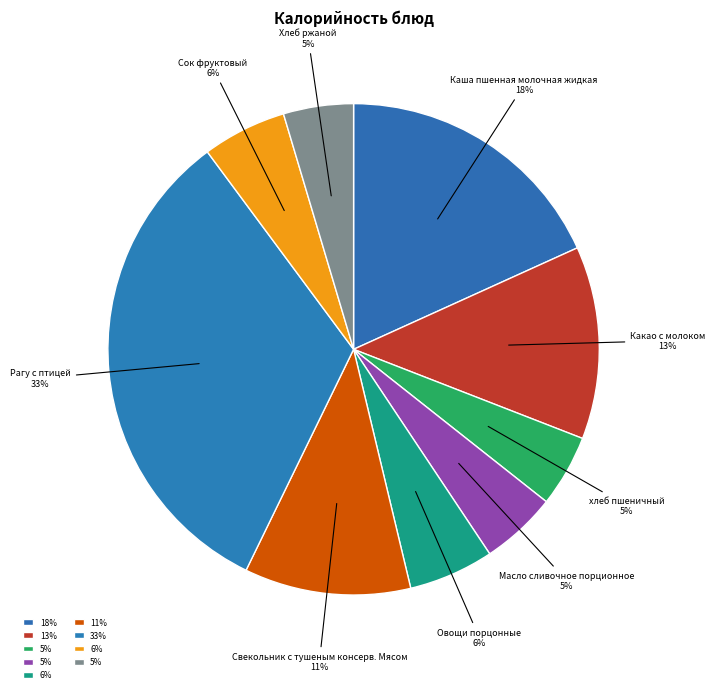

How many slices are in this pie chart?

9